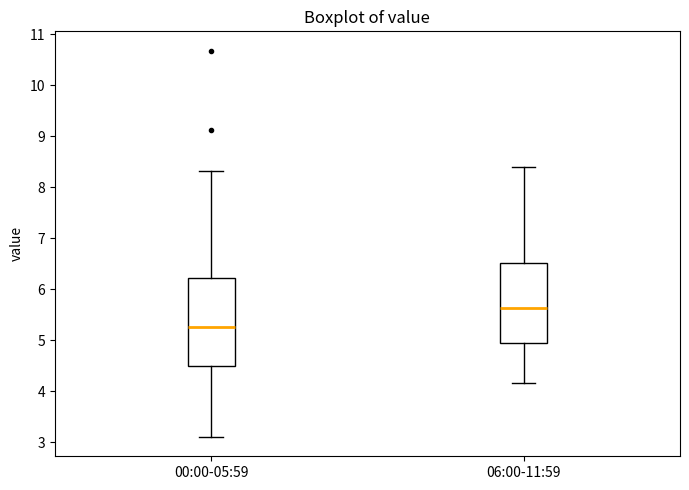

Comparing the boxes themselves (not the whiskers), which one is the tallest?

00:00-05:59